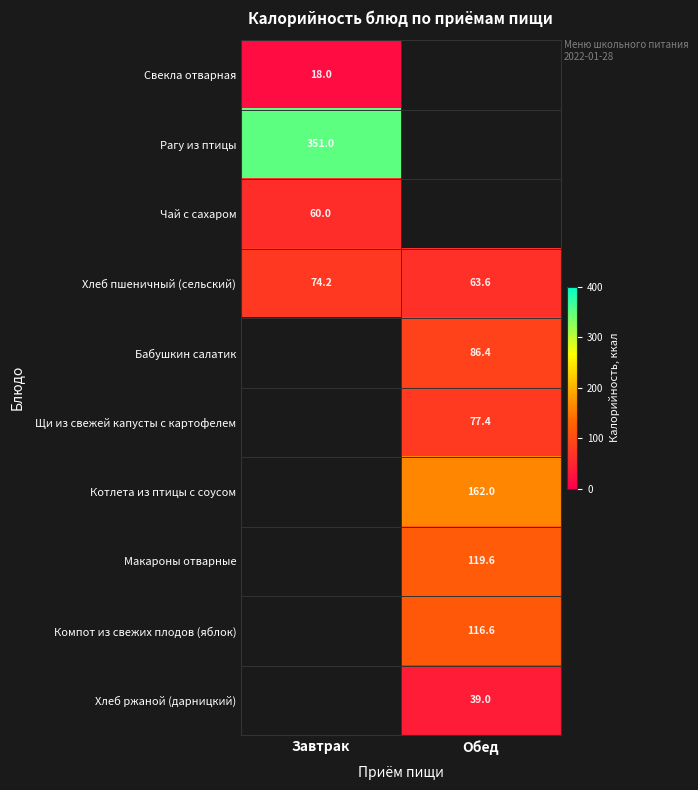

Is the value of Щи из свежей капусты с картофелем at Обед greater than the value of Котлета из птицы с соусом at Обед?

No